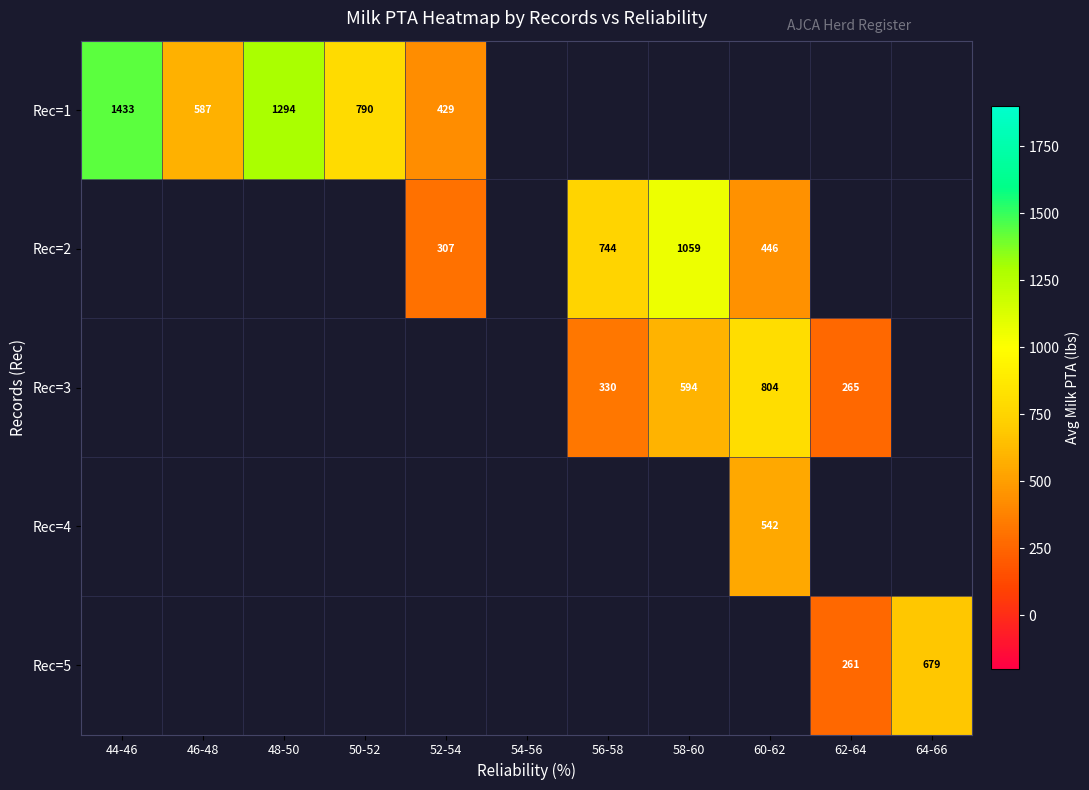

Between 44-46 and 50-52, which series saw the biggest shift?

row_0